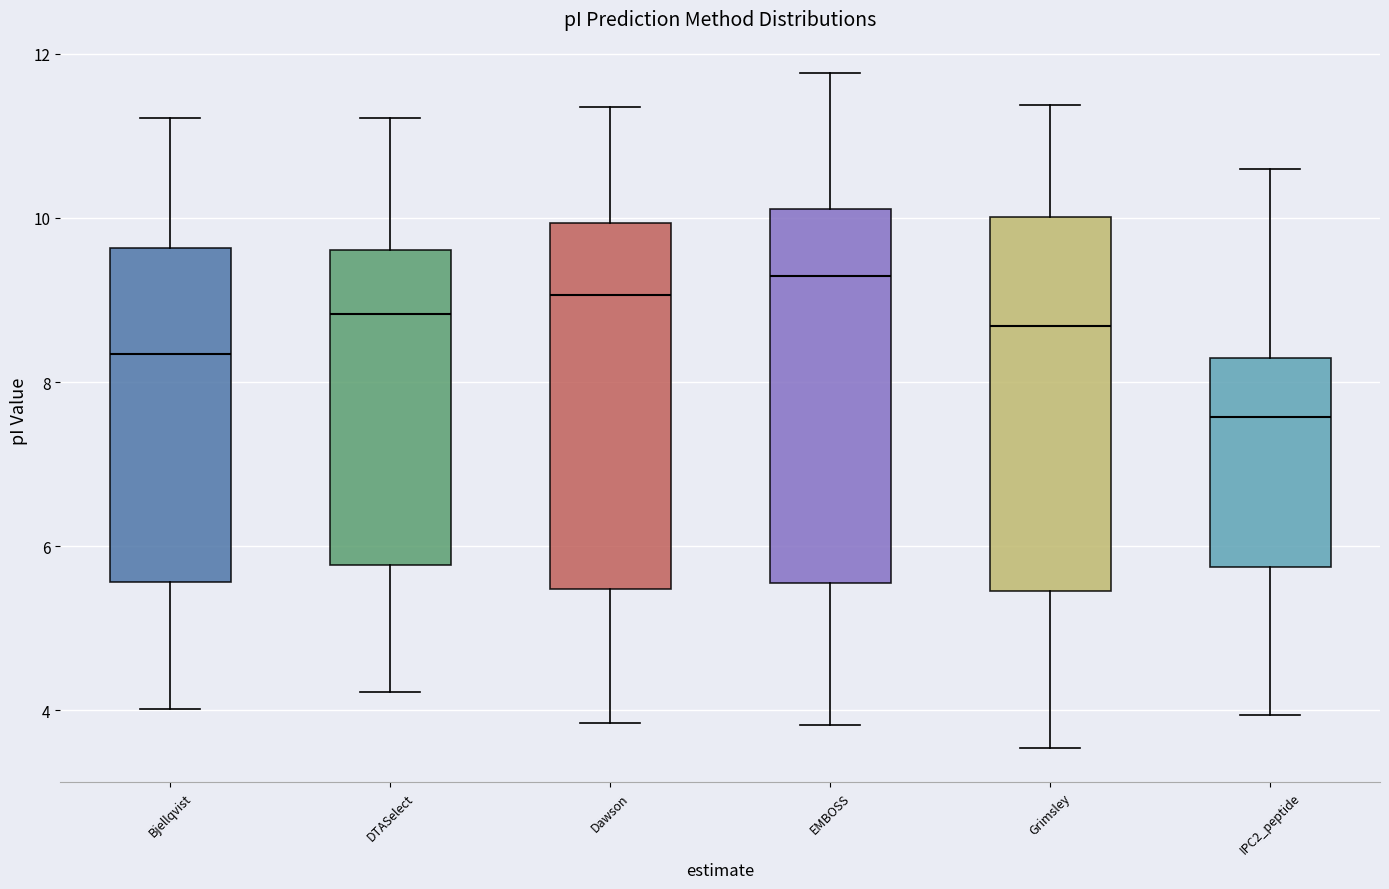

Which box's median line is the highest?

EMBOSS